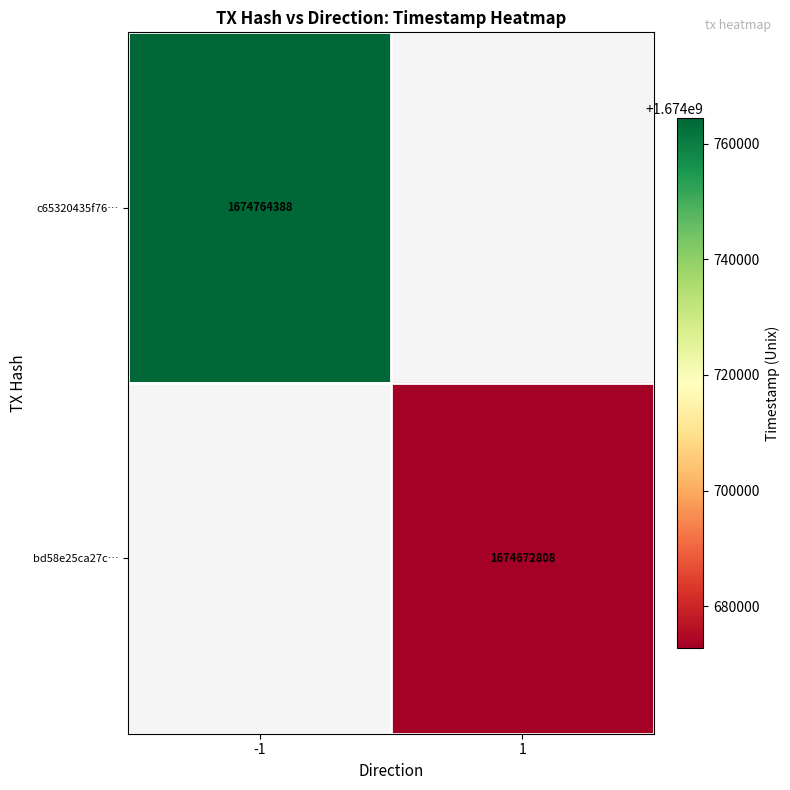

The bd58e25ca27c… series shows 1674672808 at 1. True or false?

True